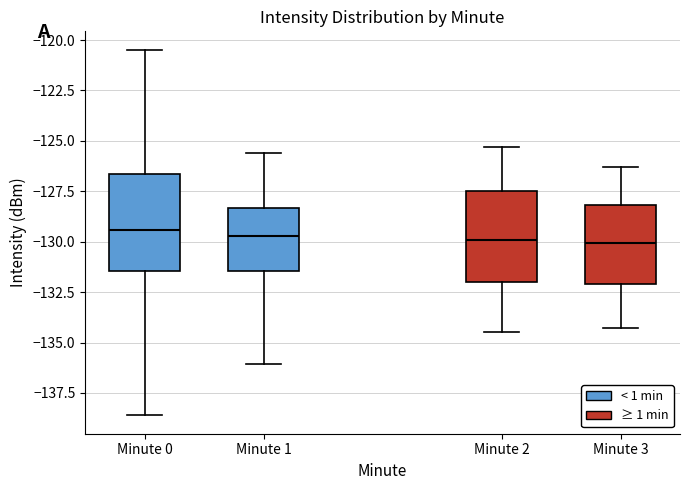

Where does the lower whisker of the box for Minute 1 end on the y-axis? The values are not printed on the chart, so give them approximately, as read against the axis.

-136.0